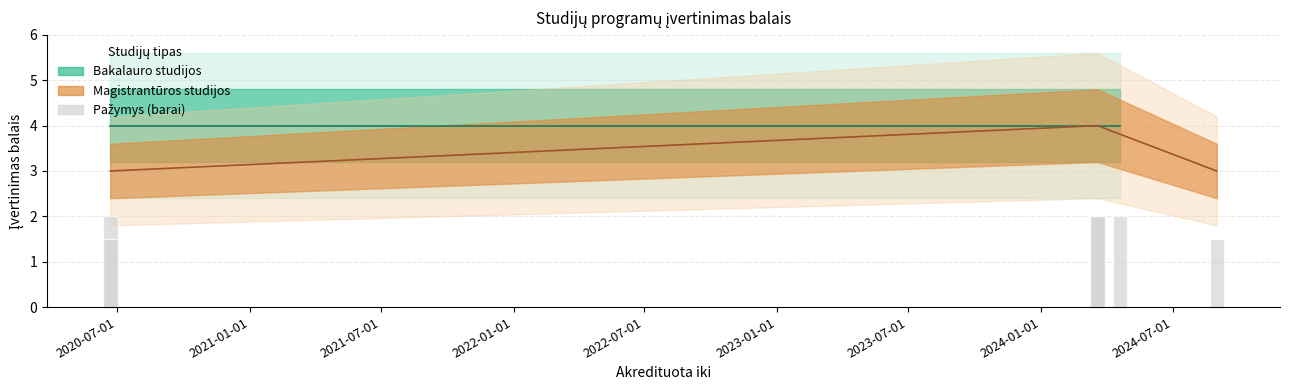

What is the ratio of the value at 2020-07-01 to the value at 2022-01-01?

1.0